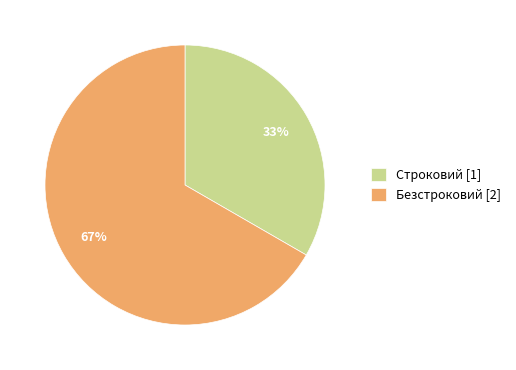

How many segments does this pie chart have?

2